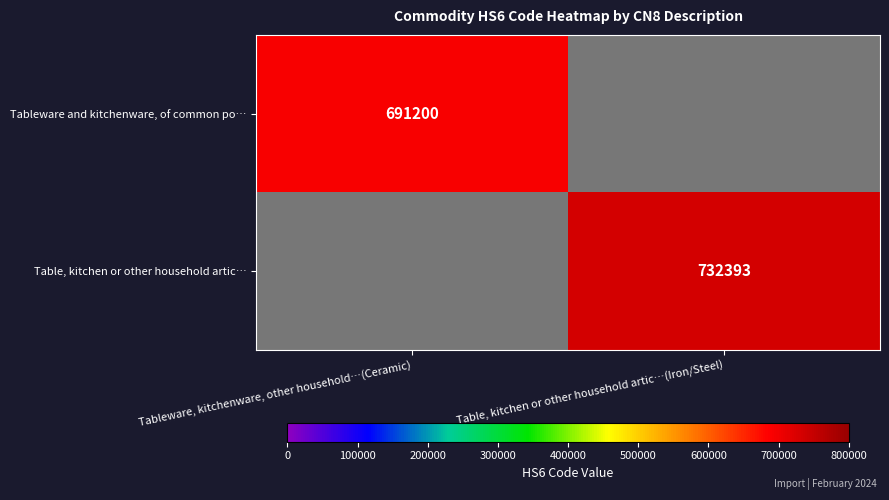

Is it true that Table, kitchen or other household artic… equals 203641 at Table, kitchen or other household artic…(Iron/Steel)?

False